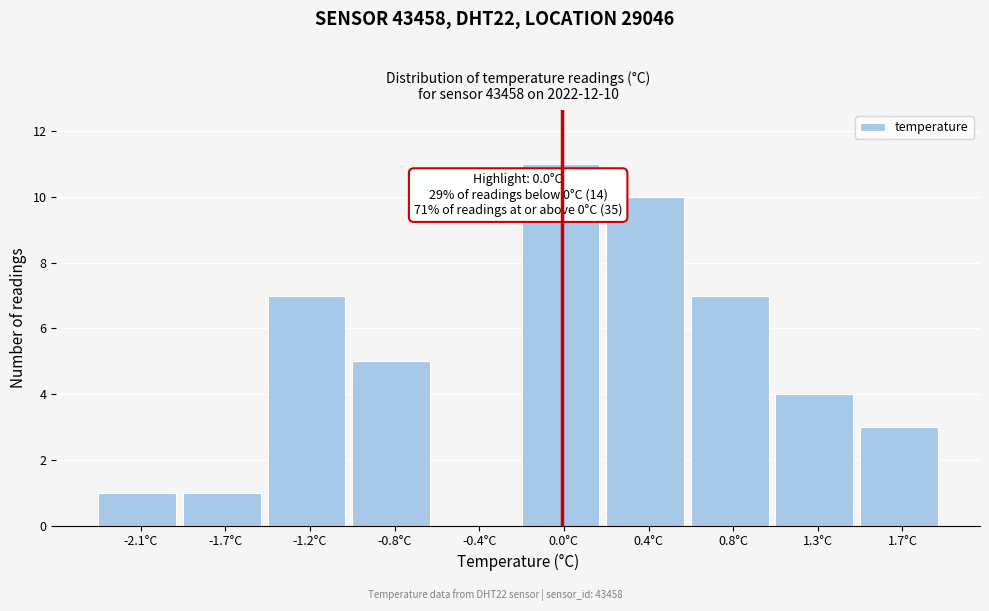

Reading left to right, transcribe all the data shown in this chart.

-2.1°C=1	-1.7°C=1	-1.2°C=7	-0.8°C=5	-0.4°C=0	0.0°C=11	0.4°C=10	0.8°C=7	1.3°C=4	1.7°C=3